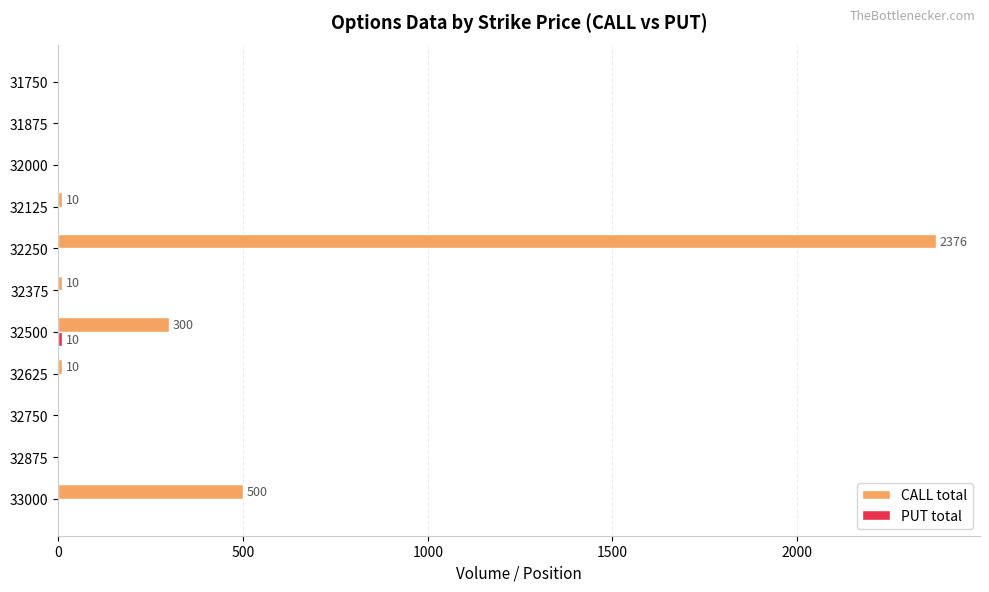

Which series has the largest total across all categories?

CALL total